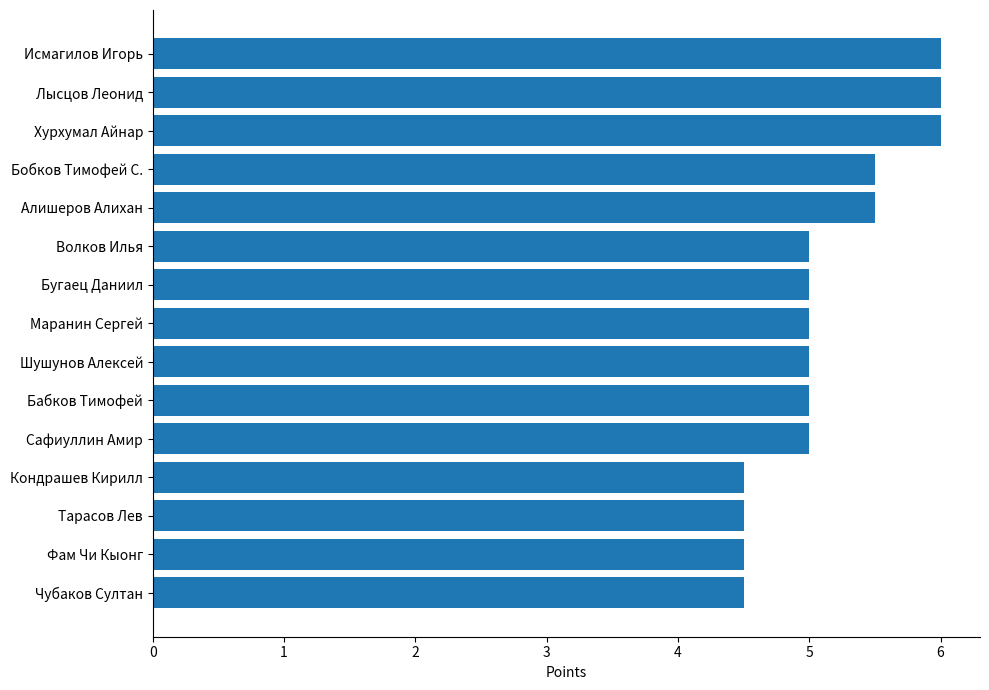

What is the sum of the values at Алишеров Алихан and Сафиуллин Амир?

10.5